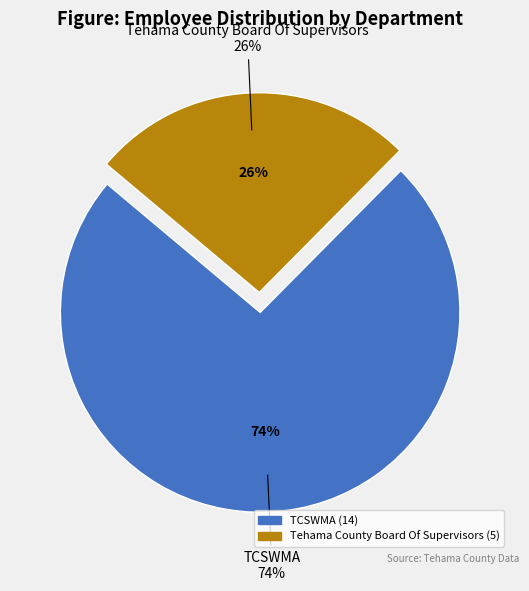

To the nearest percent, what percentage of the pie is Tehama County Board Of Supervisors?

26%